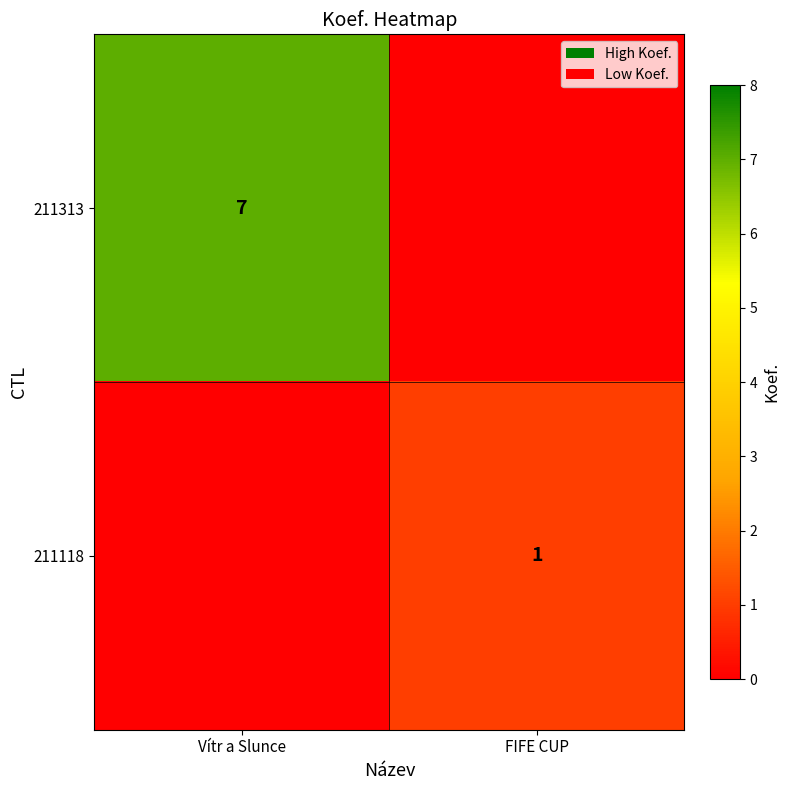

At which category is the sum across all series the highest?

Vítr a Slunce